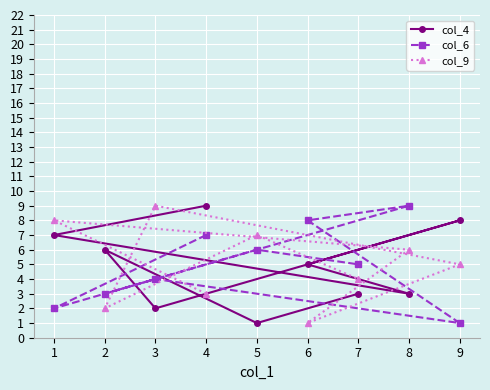

True or false: col_6 has a value of 12 at 4.

False